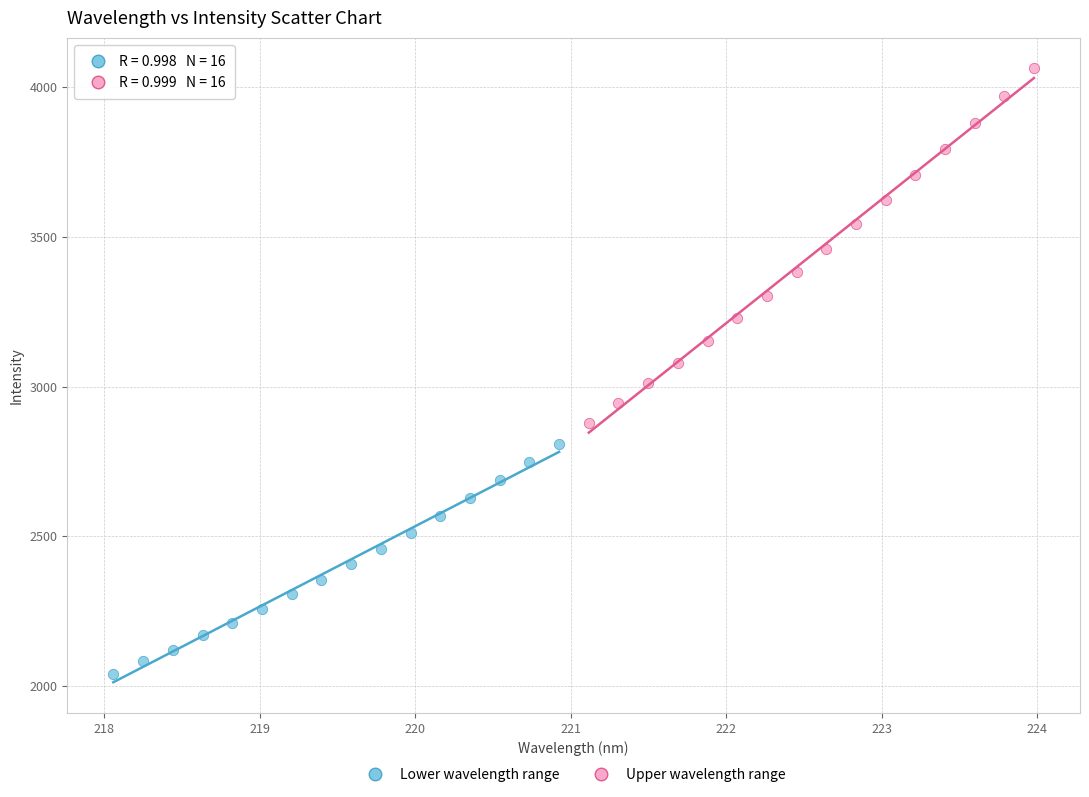

Which series reaches the minimum Y coordinate?

Lower wavelength range